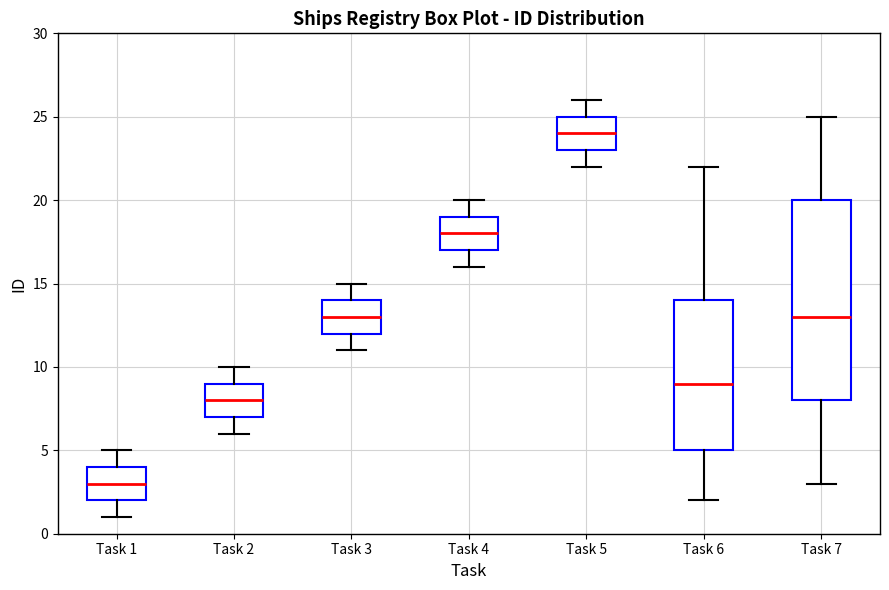

Reading left to right, transcribe this box plot: for each box, give where its median line is, the range the box spans, and where its two whiskers end, as read against the y-axis. The values are not printed on the chart, so give them approximately, as read against the axis.

Task 1: median 3, box 2 to 4, whiskers 1 to 5
Task 2: median 8, box 7 to 9, whiskers 6 to 10
Task 3: median 13, box 12 to 14, whiskers 11 to 15
Task 4: median 18, box 17 to 19, whiskers 16 to 20
Task 5: median 24, box 23 to 25, whiskers 22 to 26
Task 6: median 9, box 5 to 14, whiskers 2 to 22
Task 7: median 13, box 8 to 20, whiskers 3 to 25